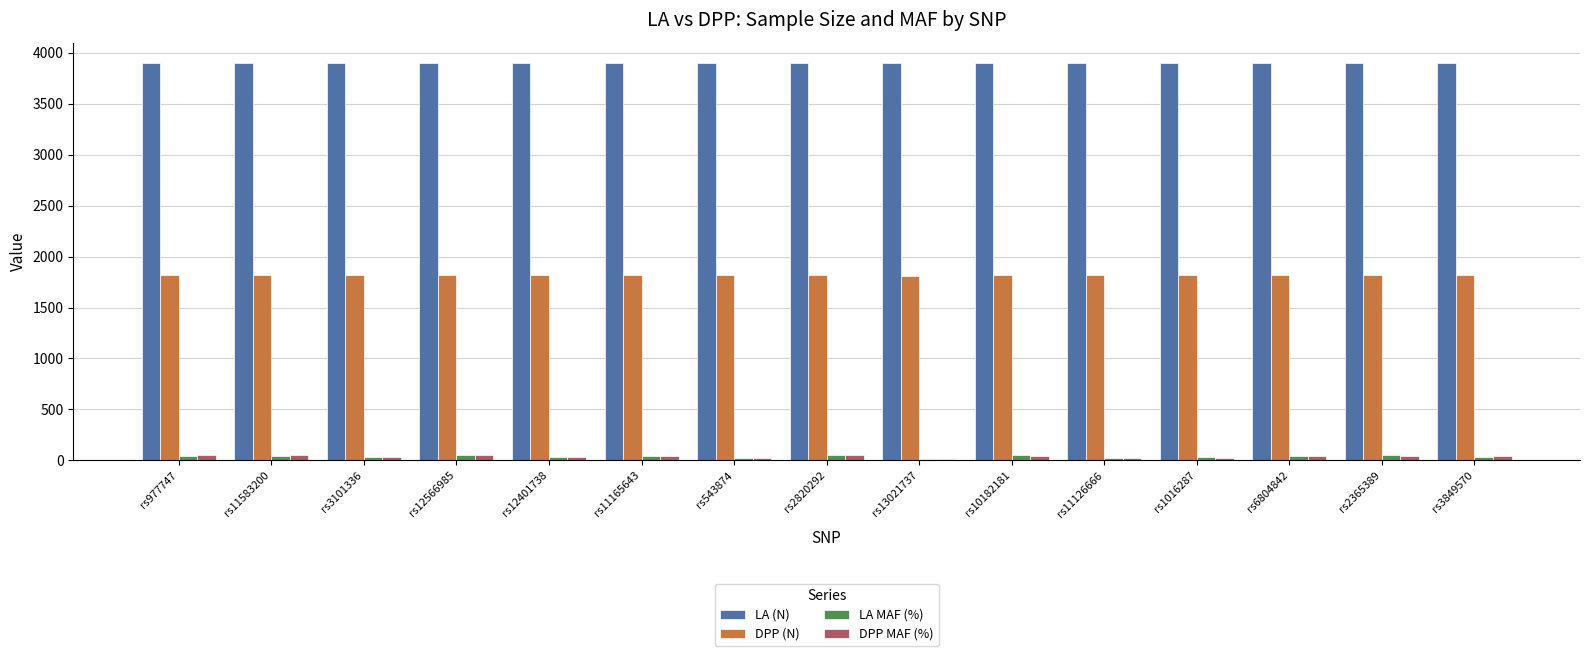

What is the maximum value for LA (N)?

3906.0